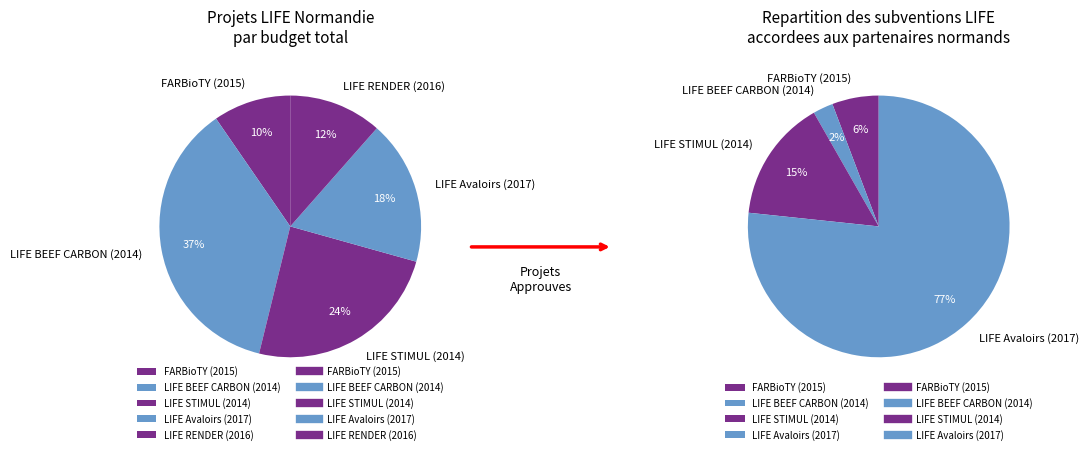

What is the change in value from LIFE BEEF CARBON (2014) to LIFE RENDER (2016)?

-3742960